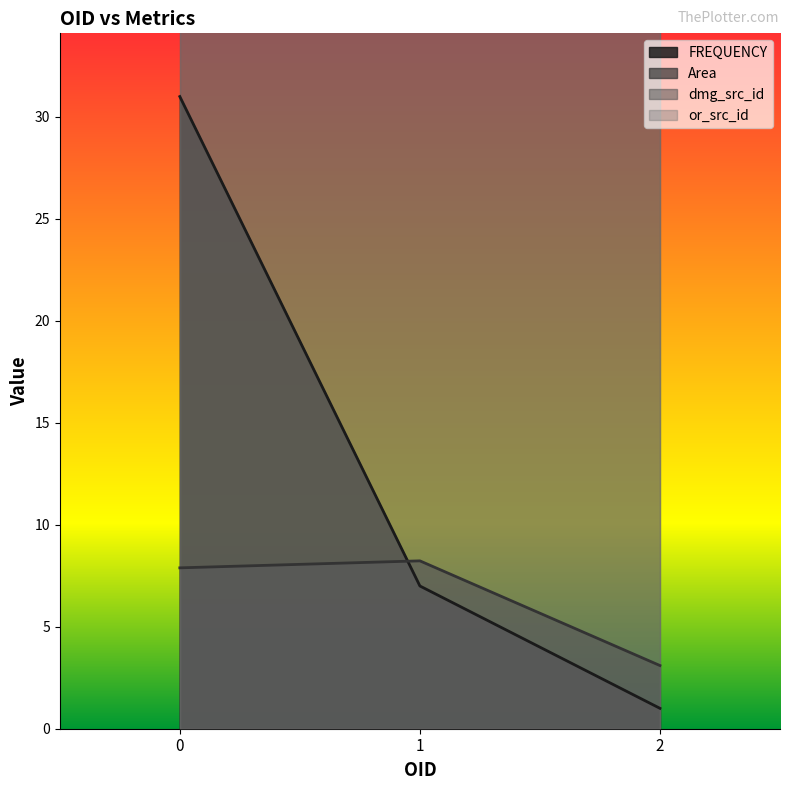

Which series has the largest total across all categories?

FREQUENCY